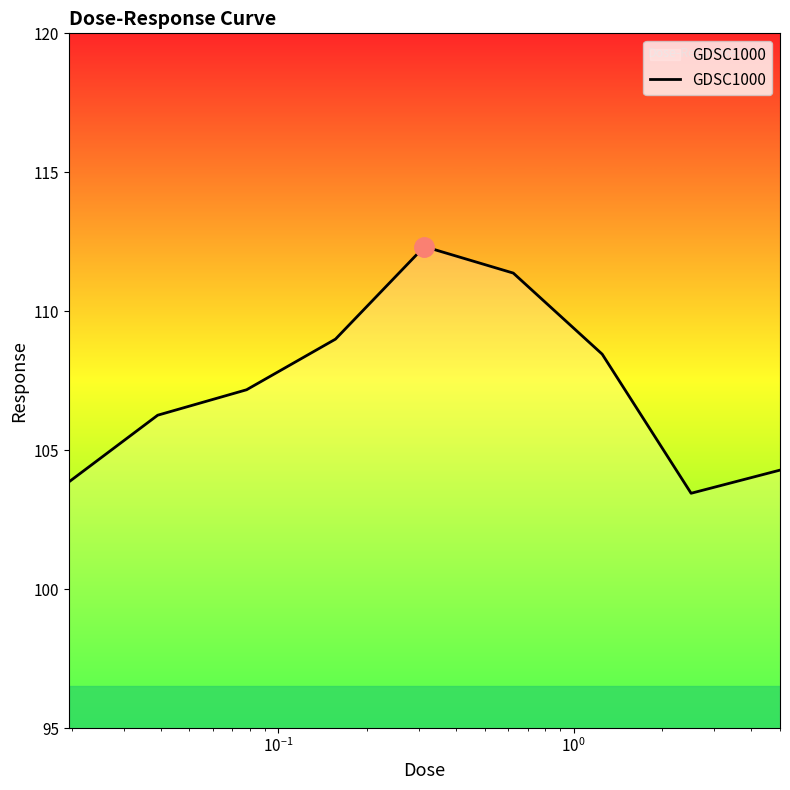

What is the greatest value displayed?

112.3